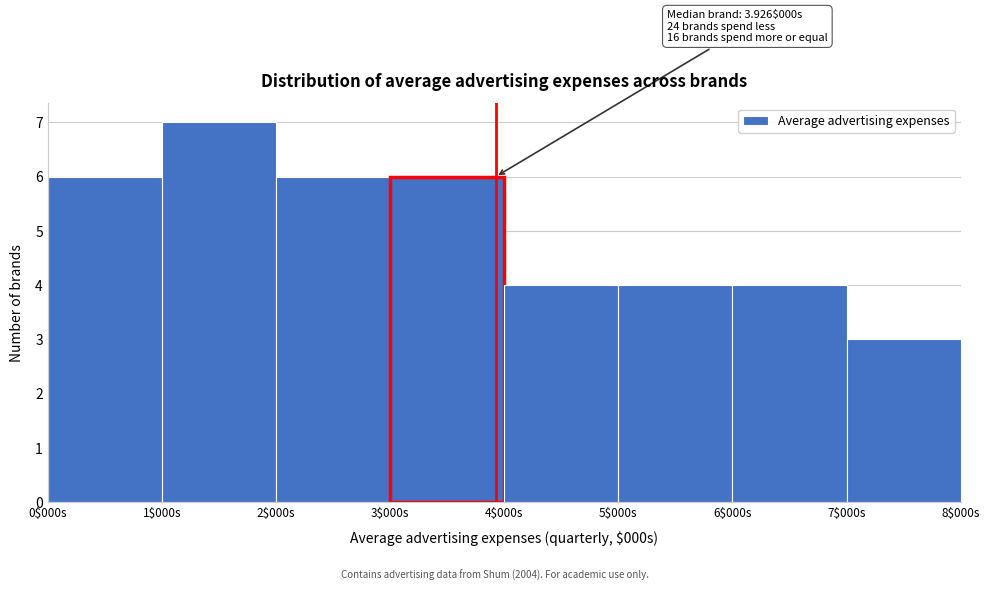

Reading left to right, extract all data points from this chart.

6	7	6	6	4	4	4	3